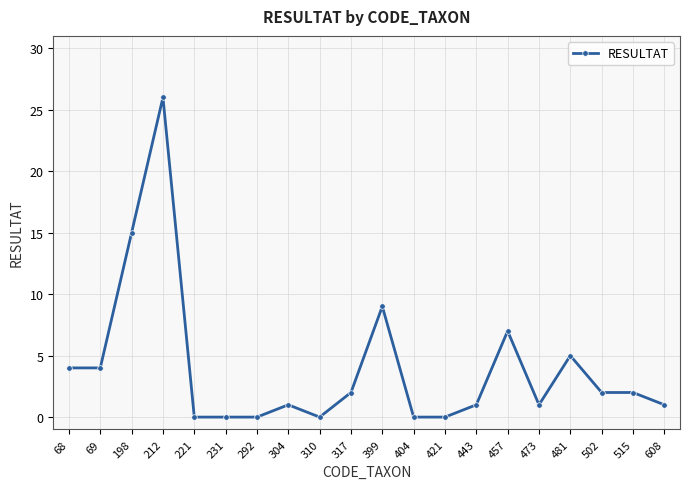

Which label corresponds to the largest value in the chart?

212